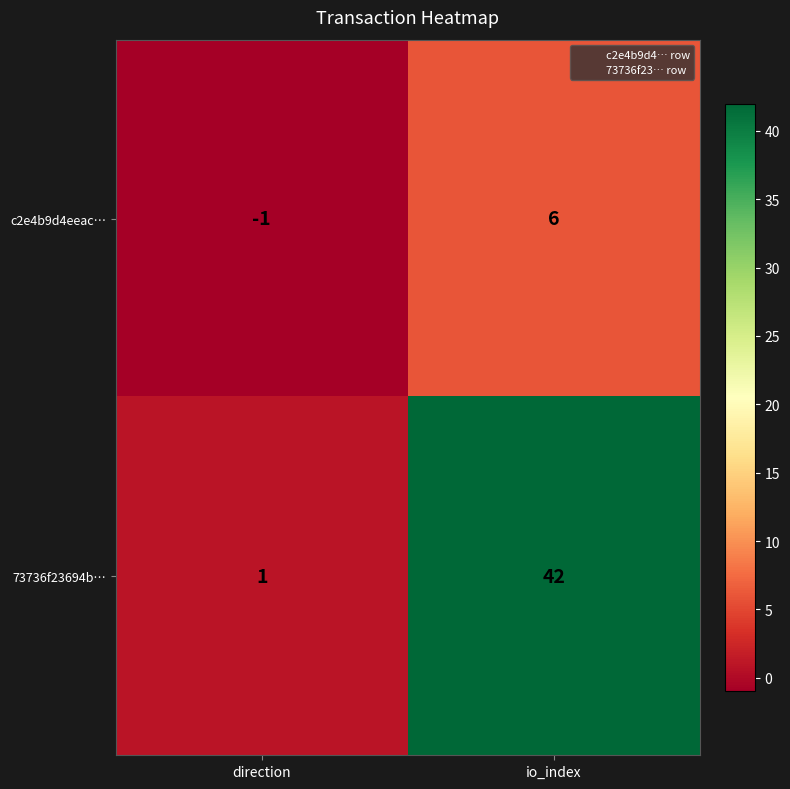

What is the difference between the highest and lowest values at io_index?

36